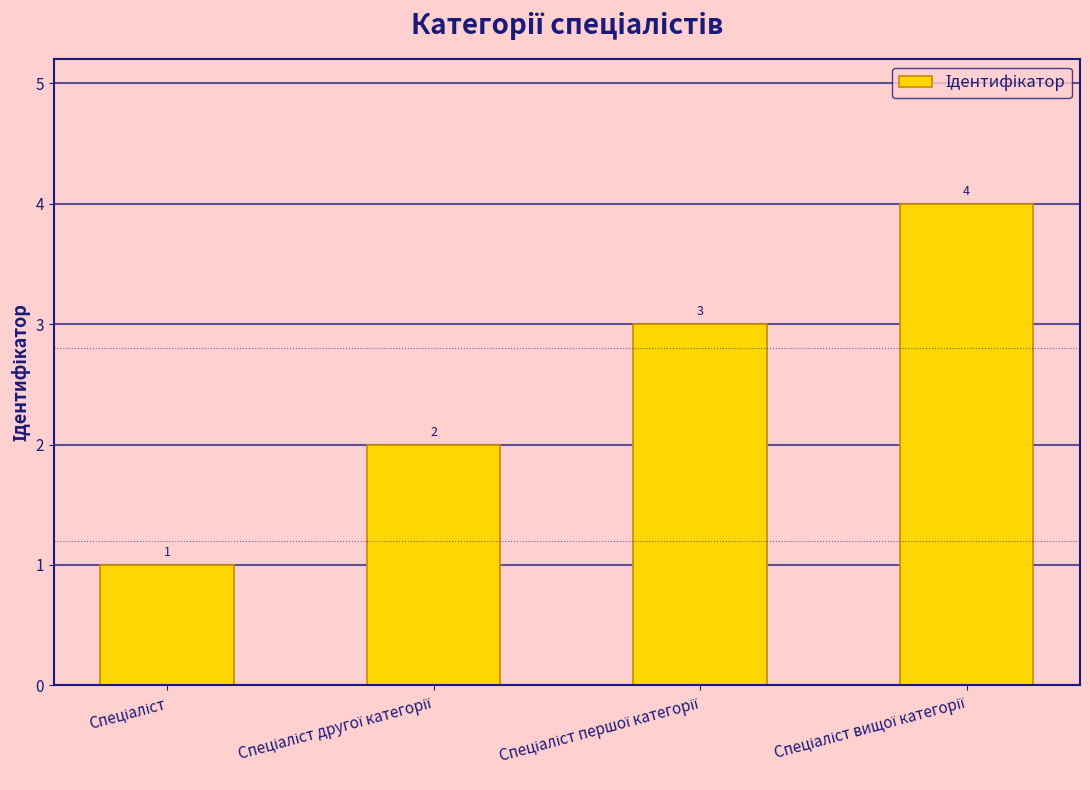

What is the difference between the maximum and minimum values?

3